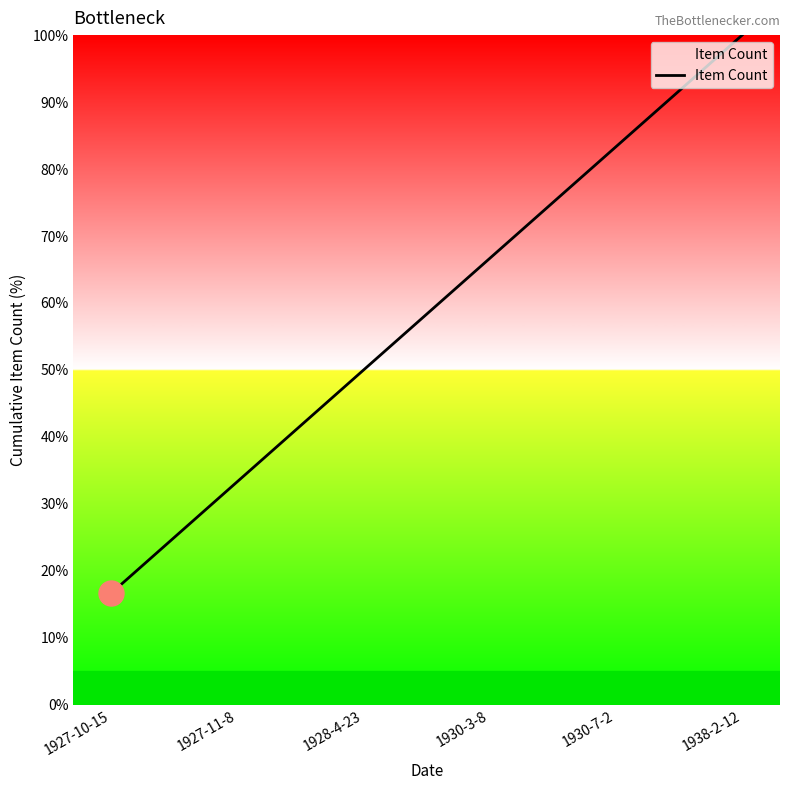

Rank the categories by value from highest to lowest.

1938-2-12, 1930-7-2, 1930-3-8, 1928-4-23, 1927-11-8, 1927-10-15